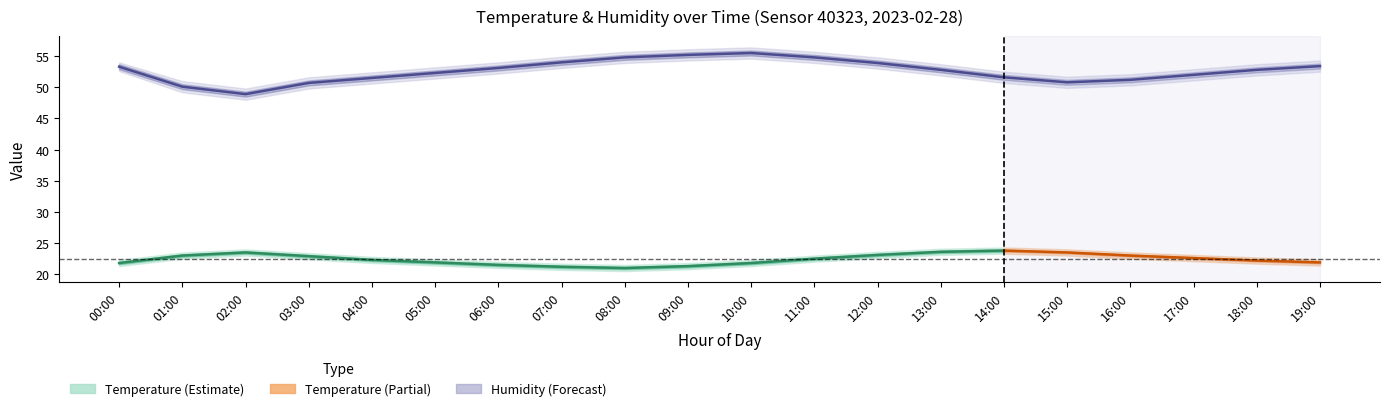

What is the label of the 16th point from the right?

04:00